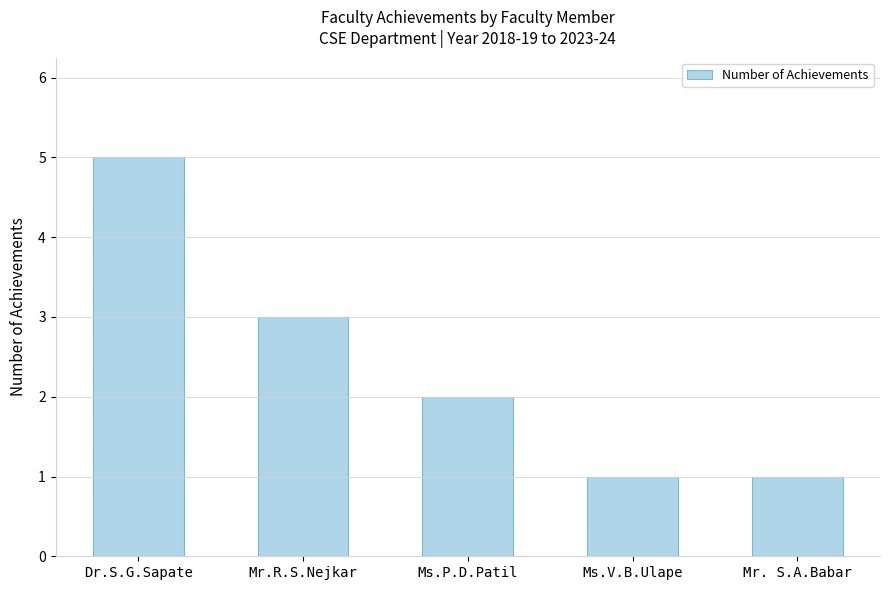

Reading left to right, extract all data points from this chart.

5	3	2	1	1